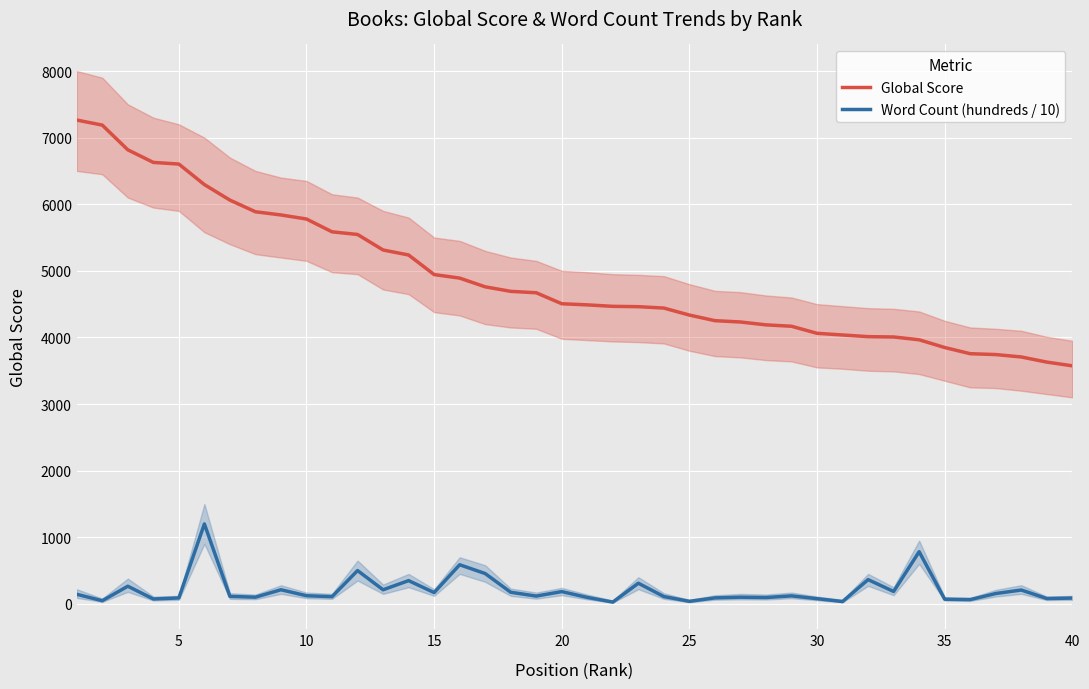

The Word Count (hundreds / 10) series shows 78.0 at 30. True or false?

True